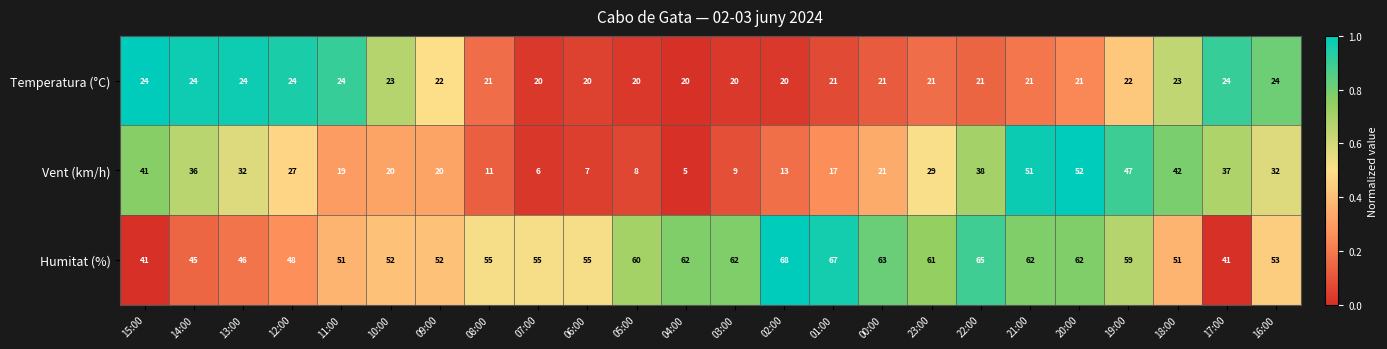

The value of Humitat (%) at 08:00 is 55. True or false?

True